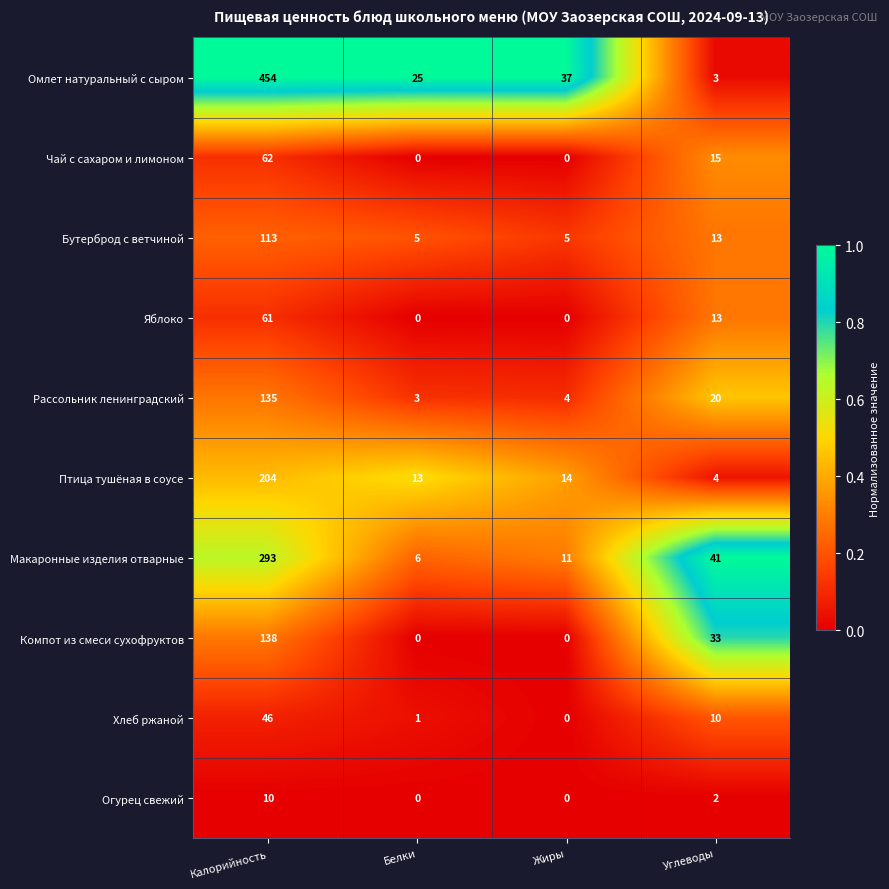

How many data points does each series have?

4